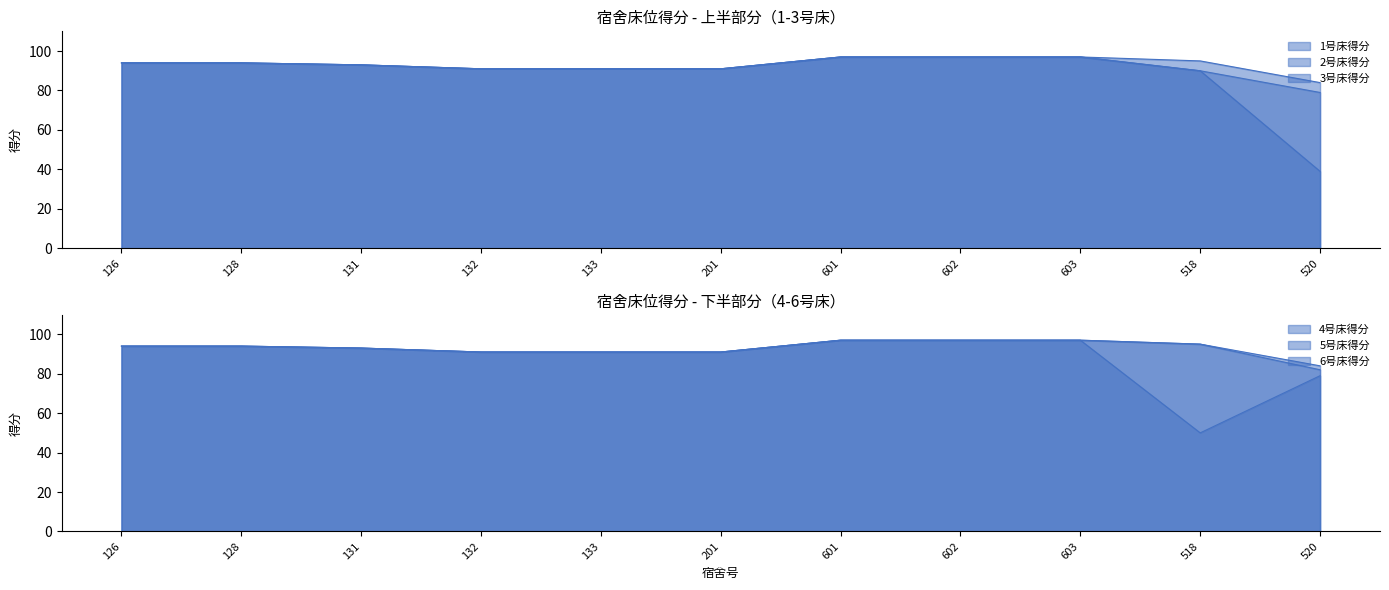

The value of 3号床得分 at 602 is 97. True or false?

True